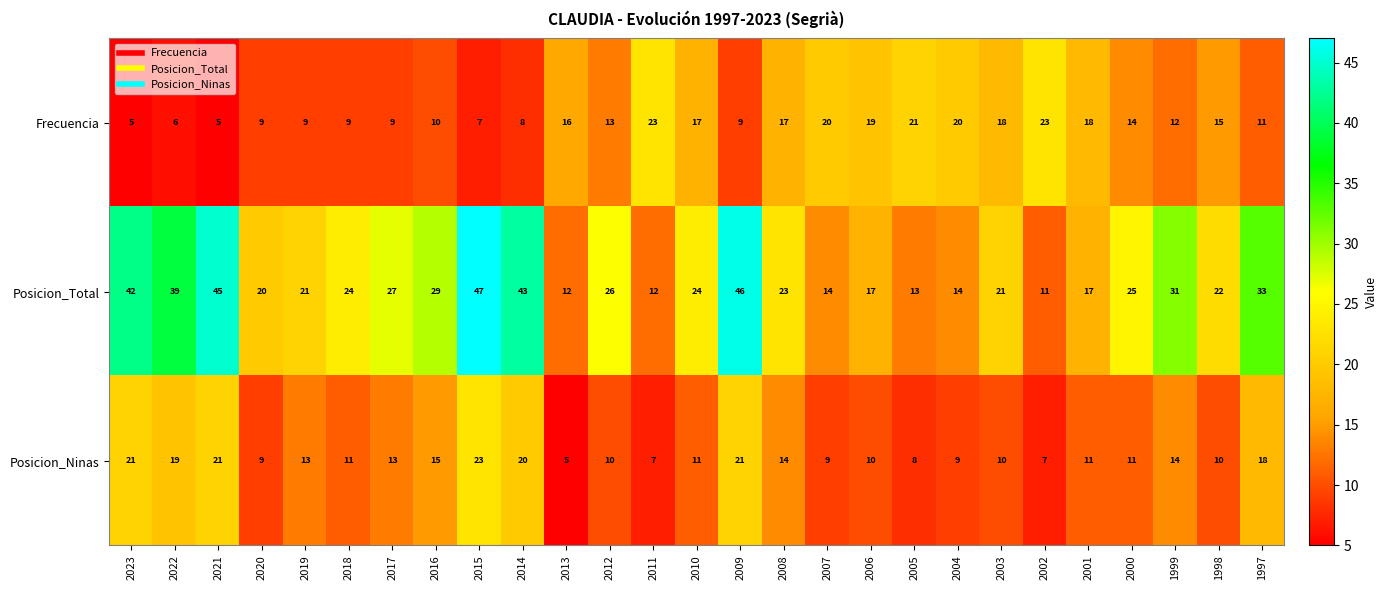

Read the Frecuencia value at 2017.

9